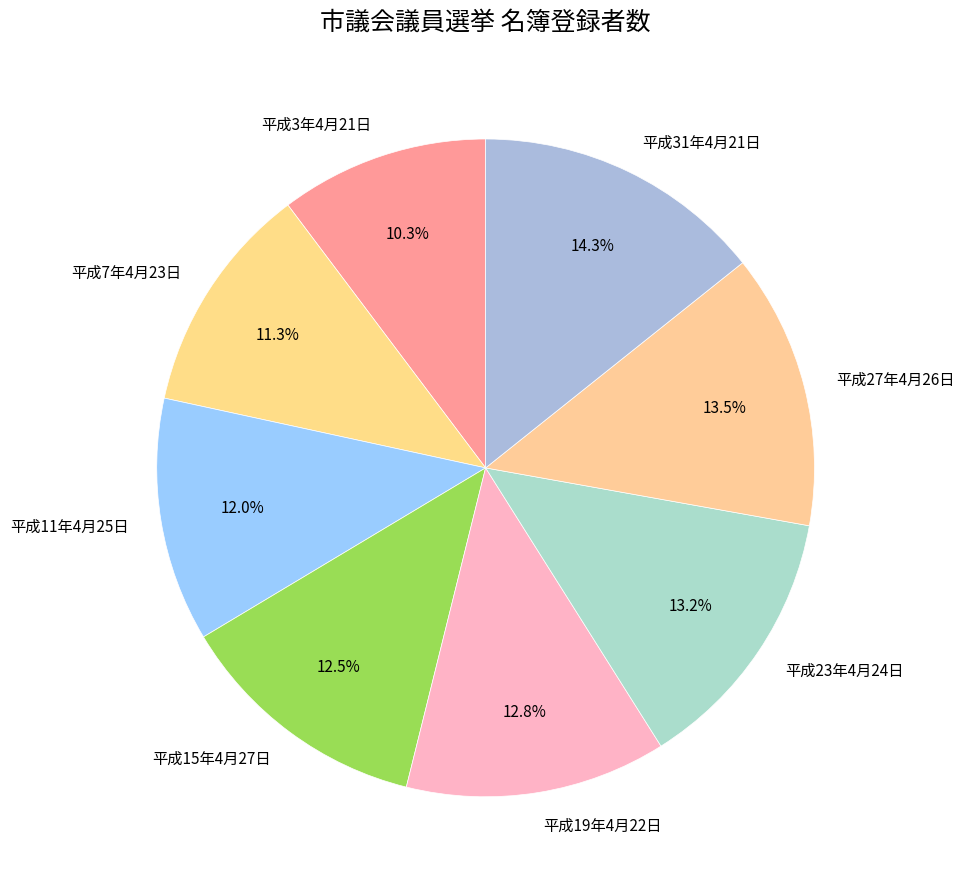

Does 平成11年4月25日 account for over 50% of the chart?

No